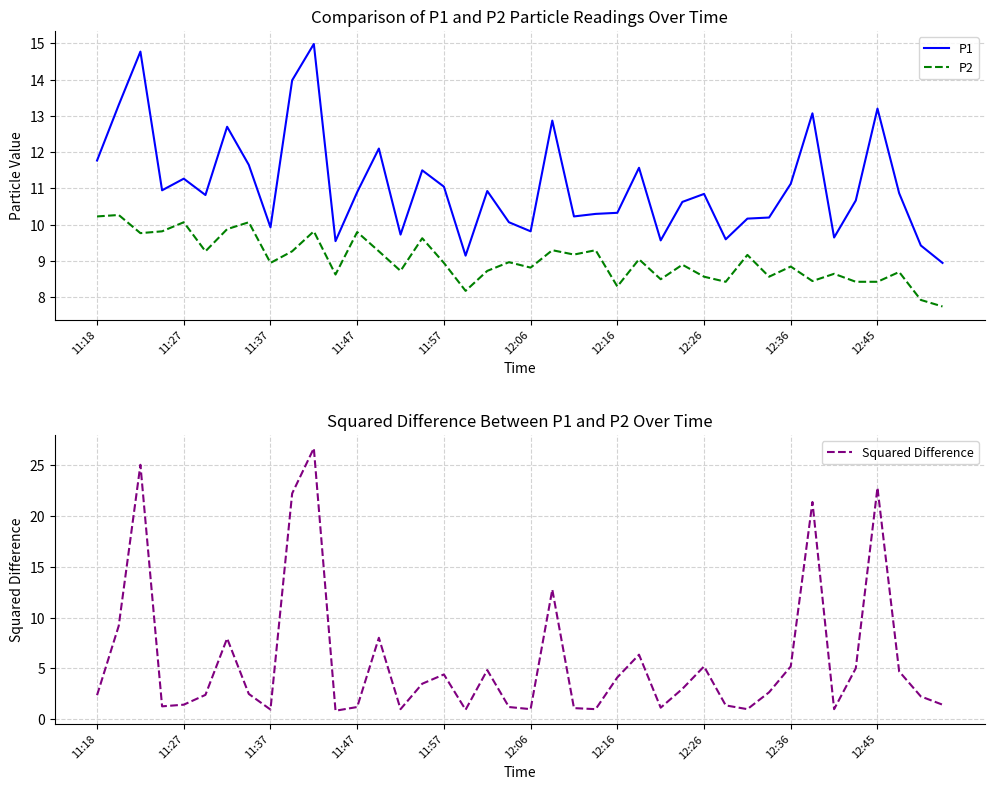

List the series in order of their overall mean, lowest first.

Squared Difference, P2, P1